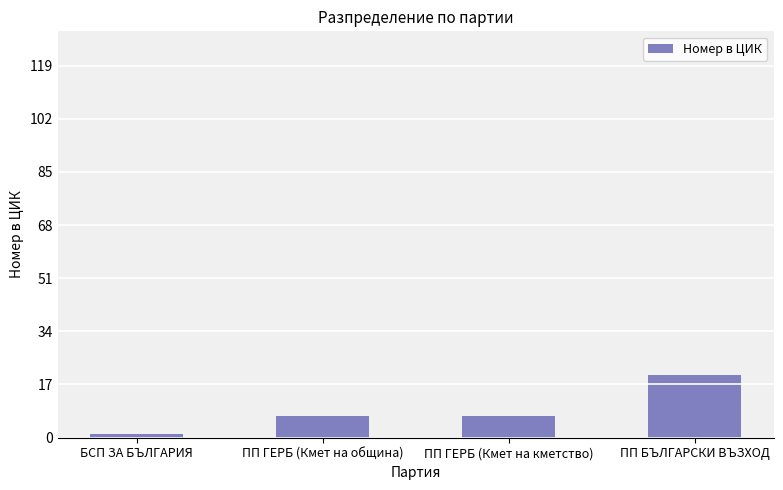

Read the value at ПП ГЕРБ (Кмет на кметство).

7